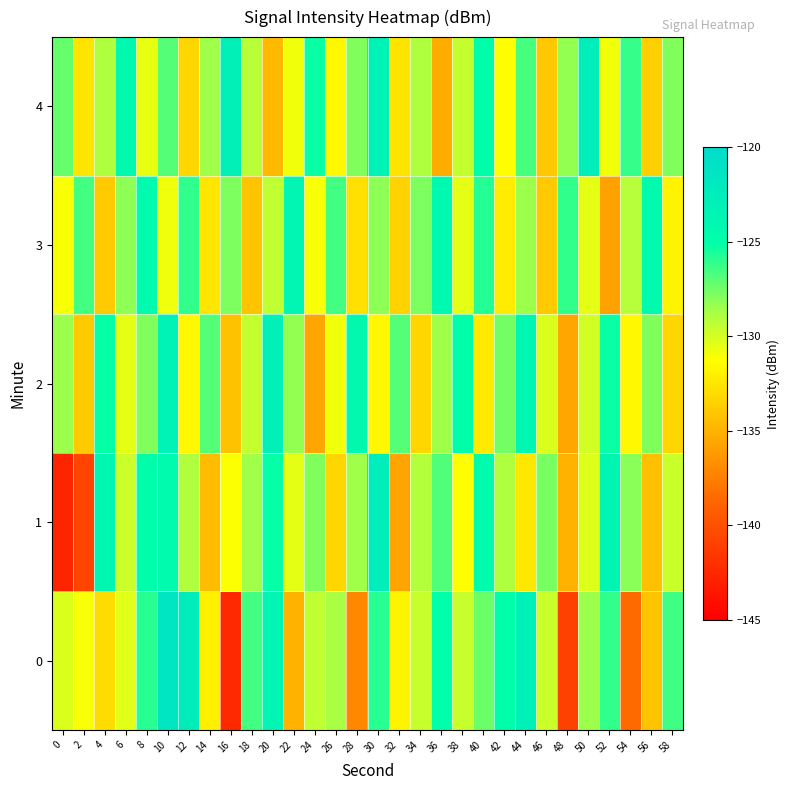

Rank the series at 4 from lowest to highest value.

3, 0, 4, 2, 1